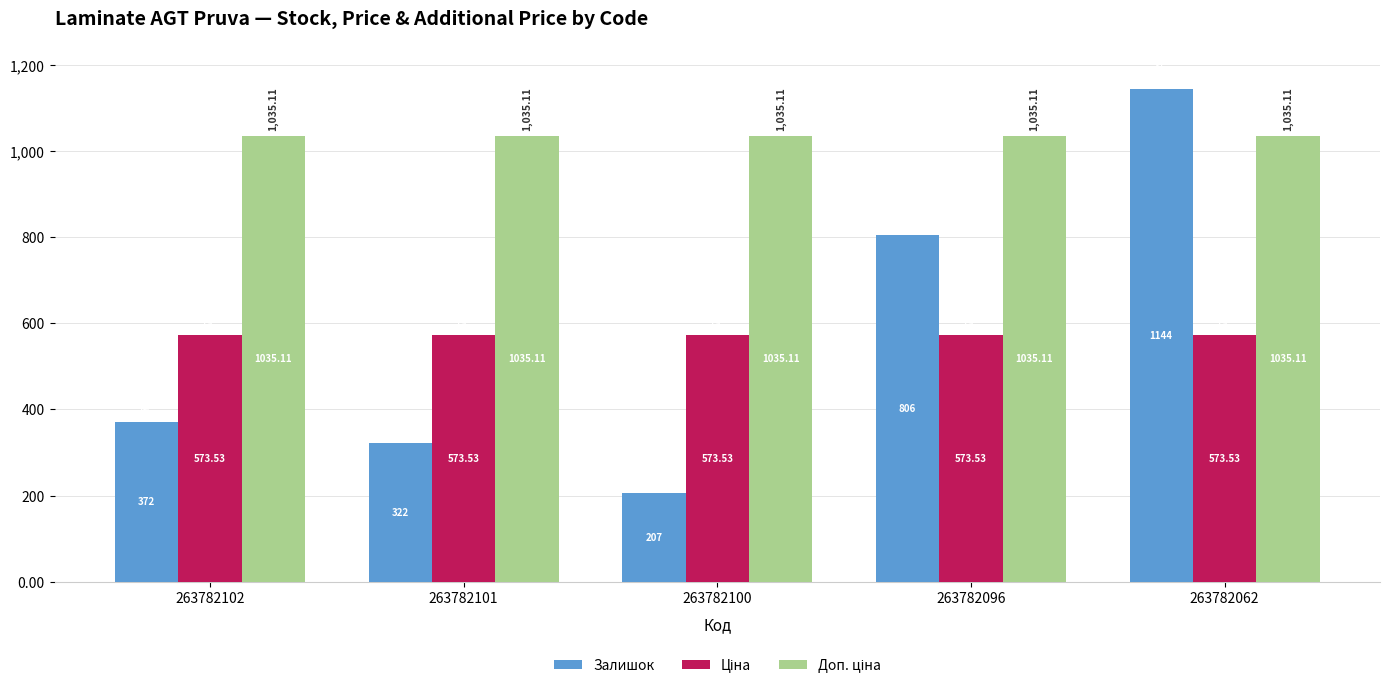

Rank the categories by Залишок value from lowest to highest.

263782100, 263782101, 263782102, 263782096, 263782062